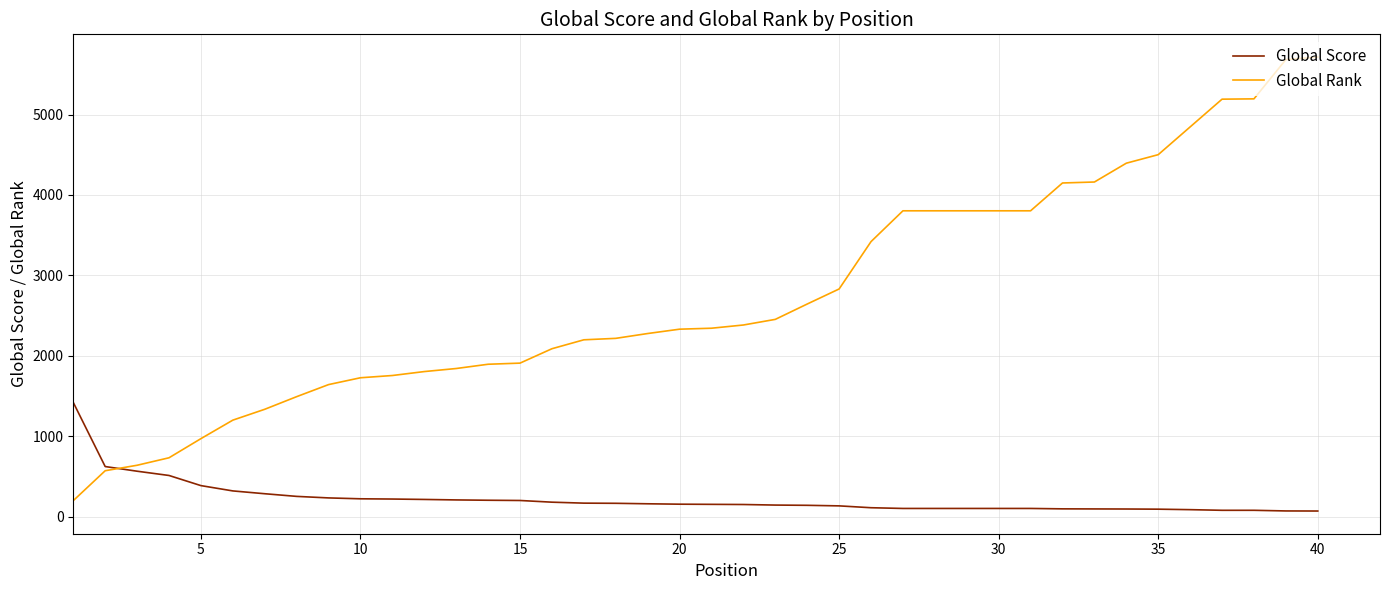

Which series has the largest total across all categories?

Global Rank